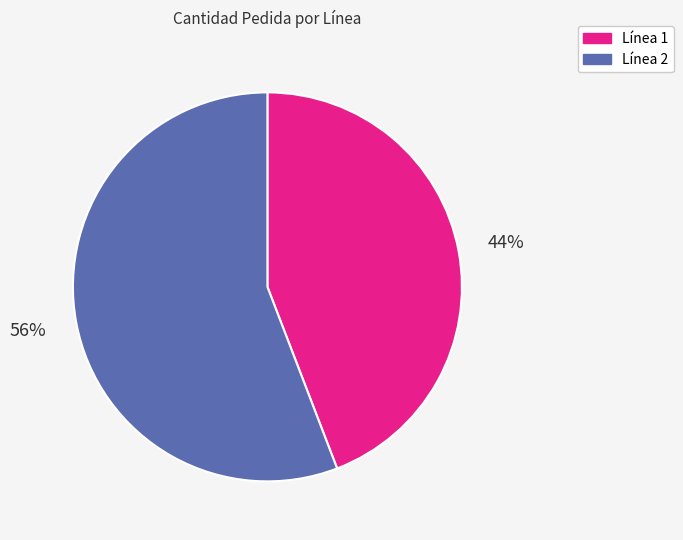

Is there any slice that represents more than half of the pie?

Yes